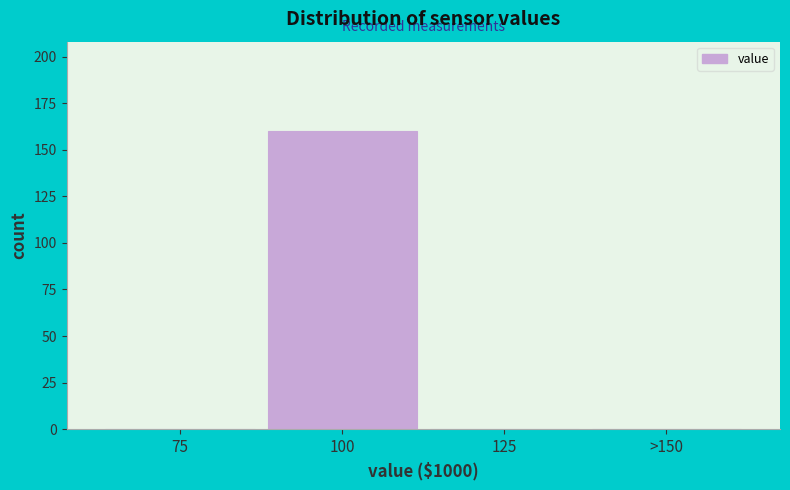

Reading left to right, transcribe all the data shown in this chart.

75=0	100=160	125=0	>150=0